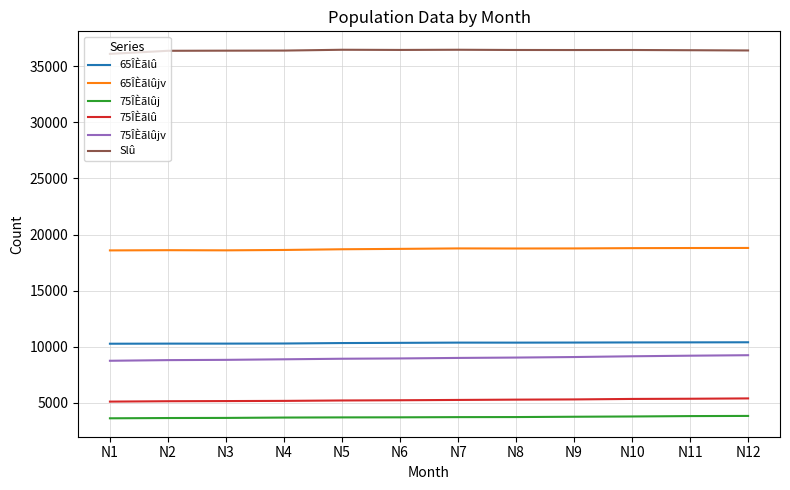

How many distinct data groups are displayed?

6